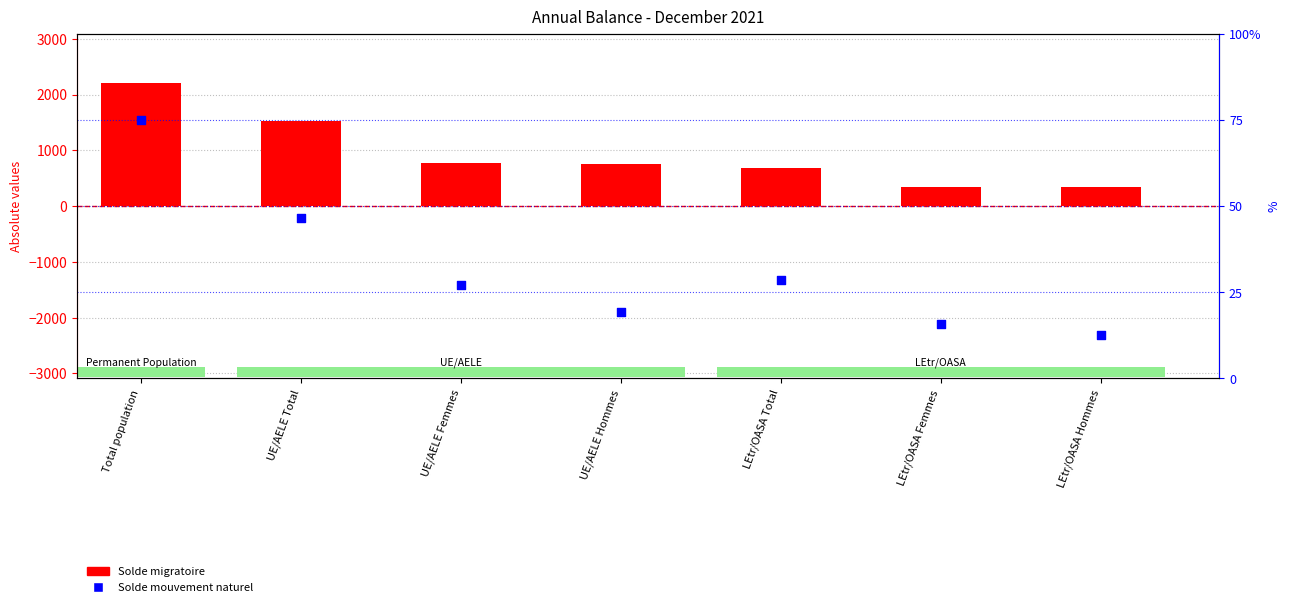

Which series has the largest total across all categories?

Solde migratoire